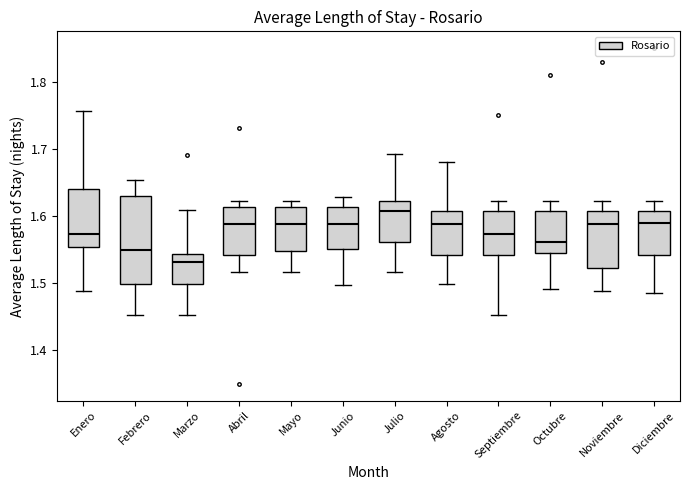

Comparing the boxes themselves (not the whiskers), which one is the tallest?

Febrero